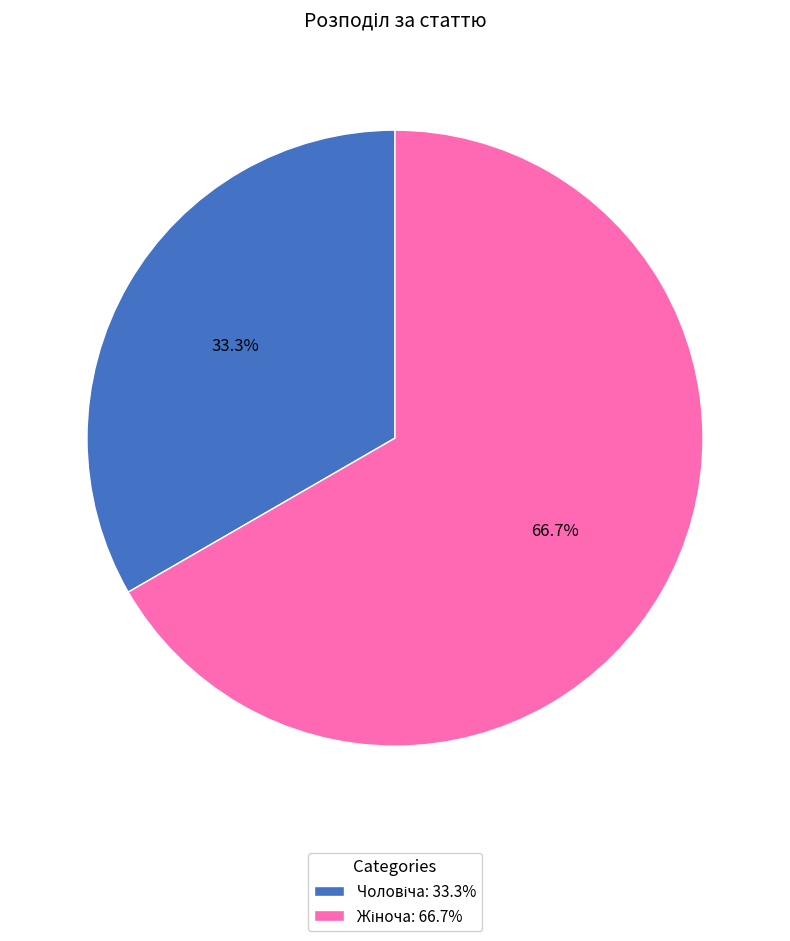

Is there a majority slice in this chart?

Yes